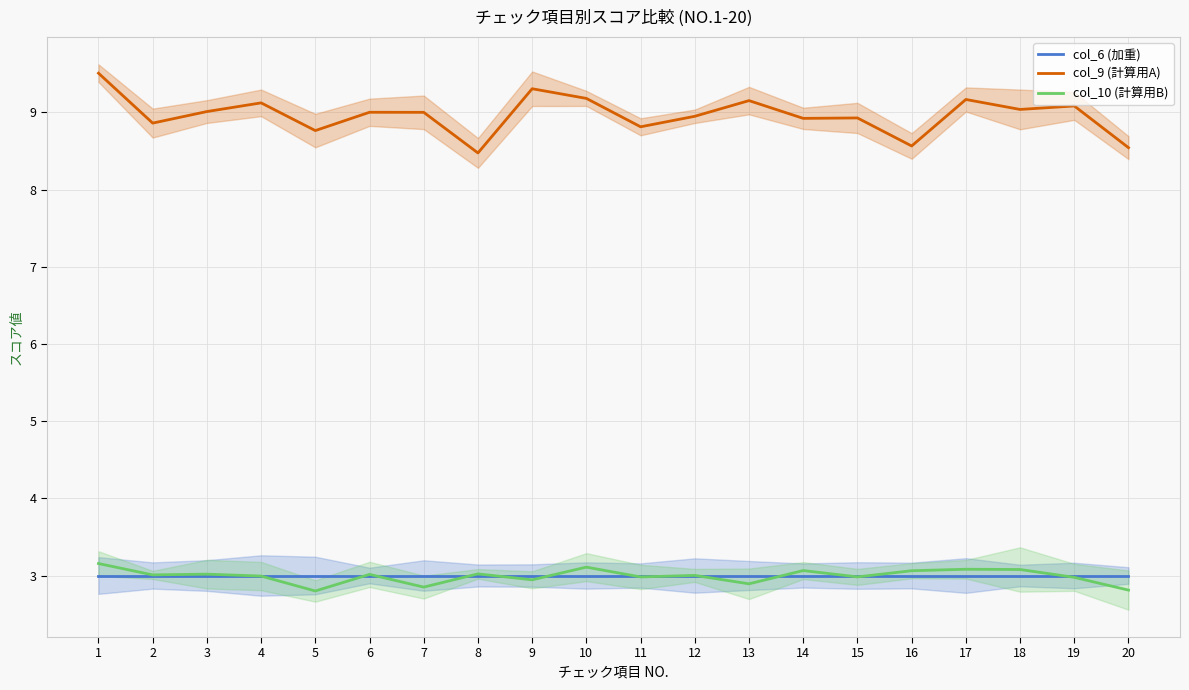

What is the value of the col_10 (計算用B) point at the 13th from the left?

2.9